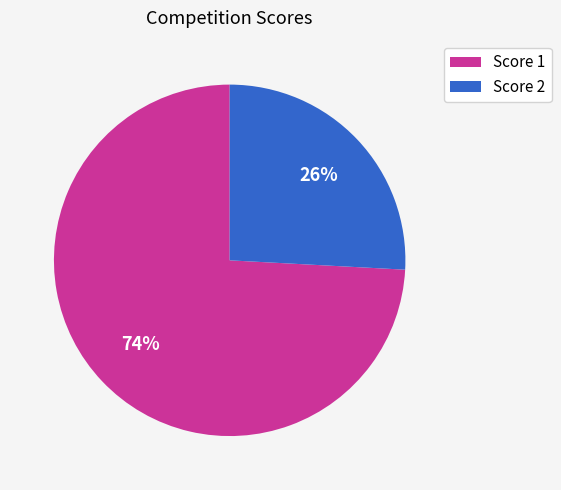

To the nearest percent, what is the average slice percentage?

50%